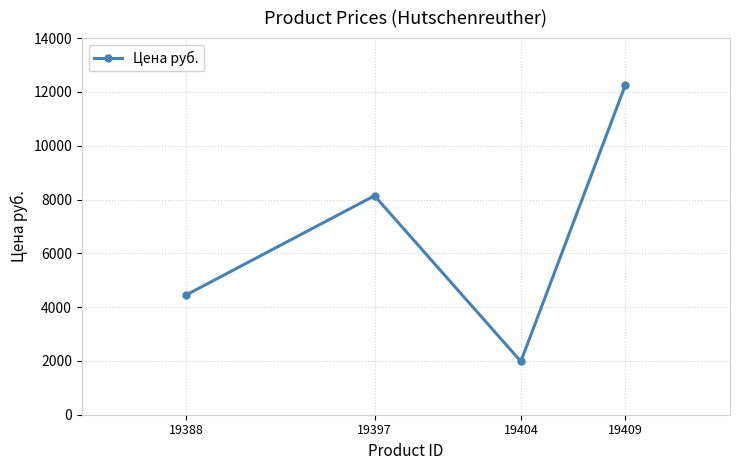

Count the values in the range 4455 to 12265.

3